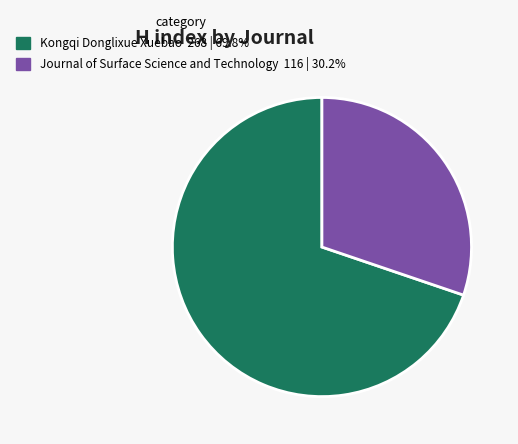

How many segments does this pie chart have?

2